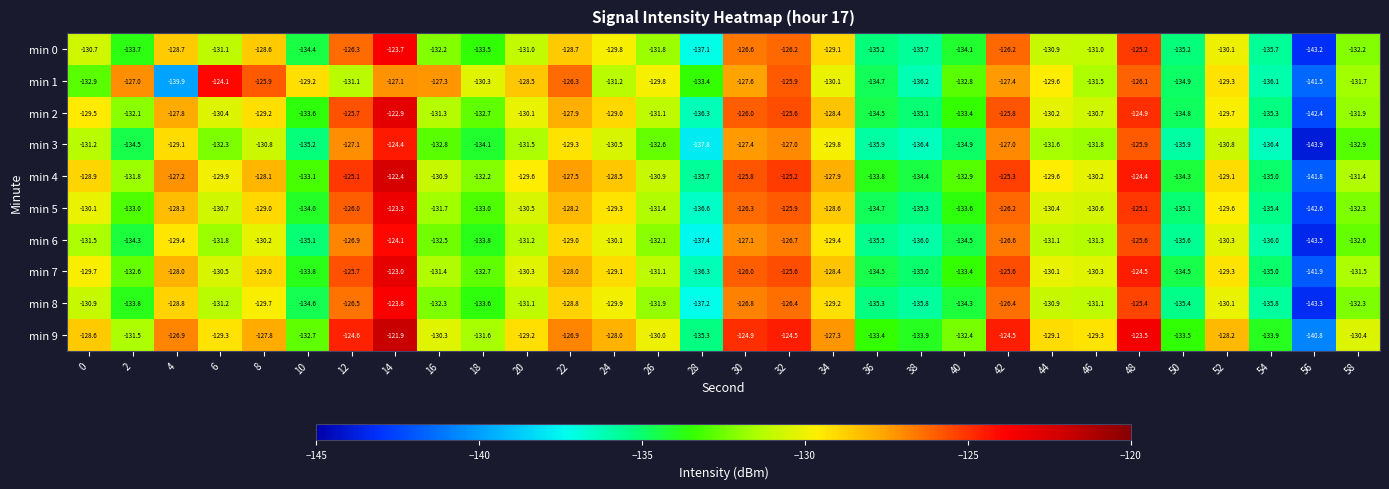

The min 8 series shows -80.6 at 24. True or false?

False